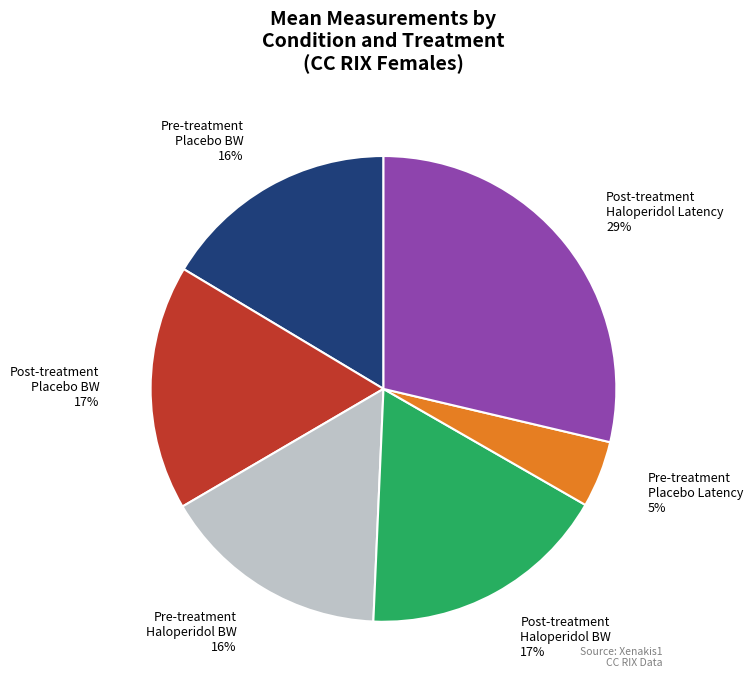

To the nearest percent, what is the difference between the largest and smallest slice percentages?

24%